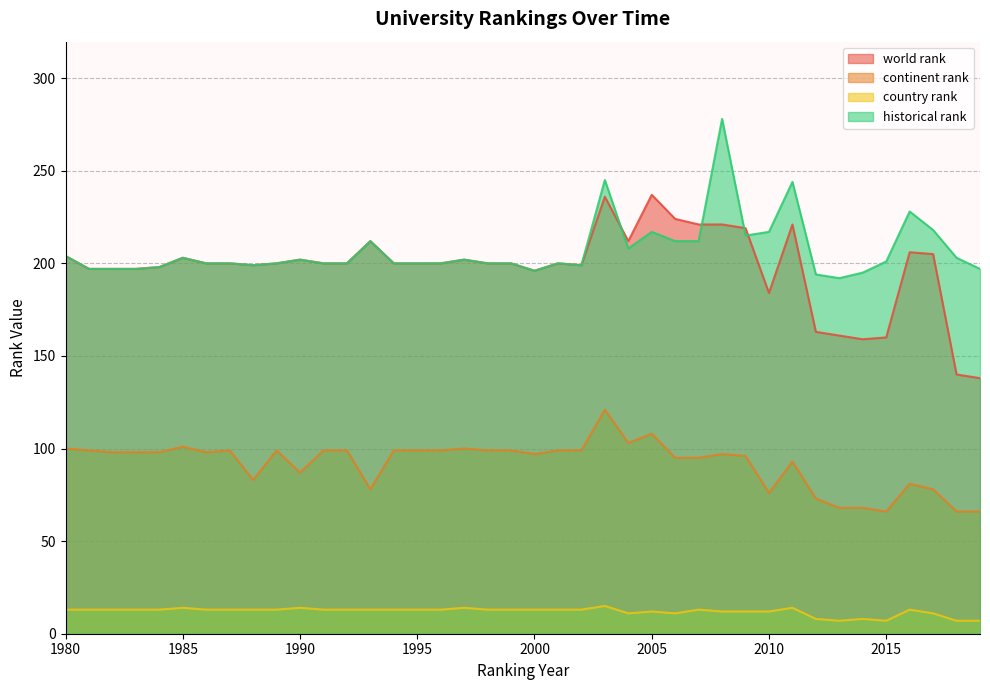

What is the greatest value displayed?

278